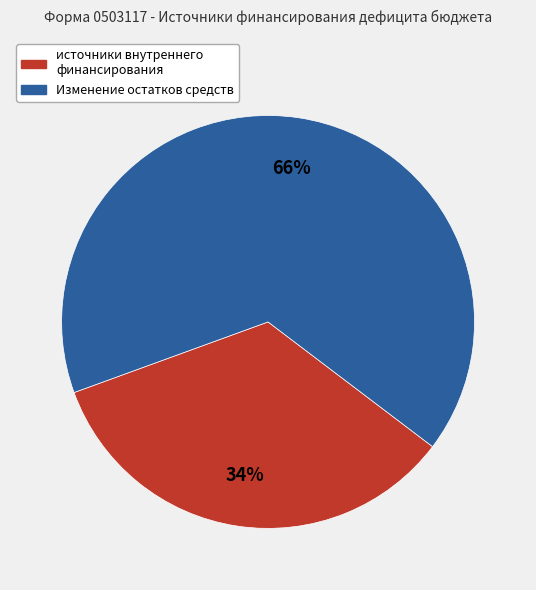

To the nearest percent, what is the difference between the largest and smallest slice percentages?

32%